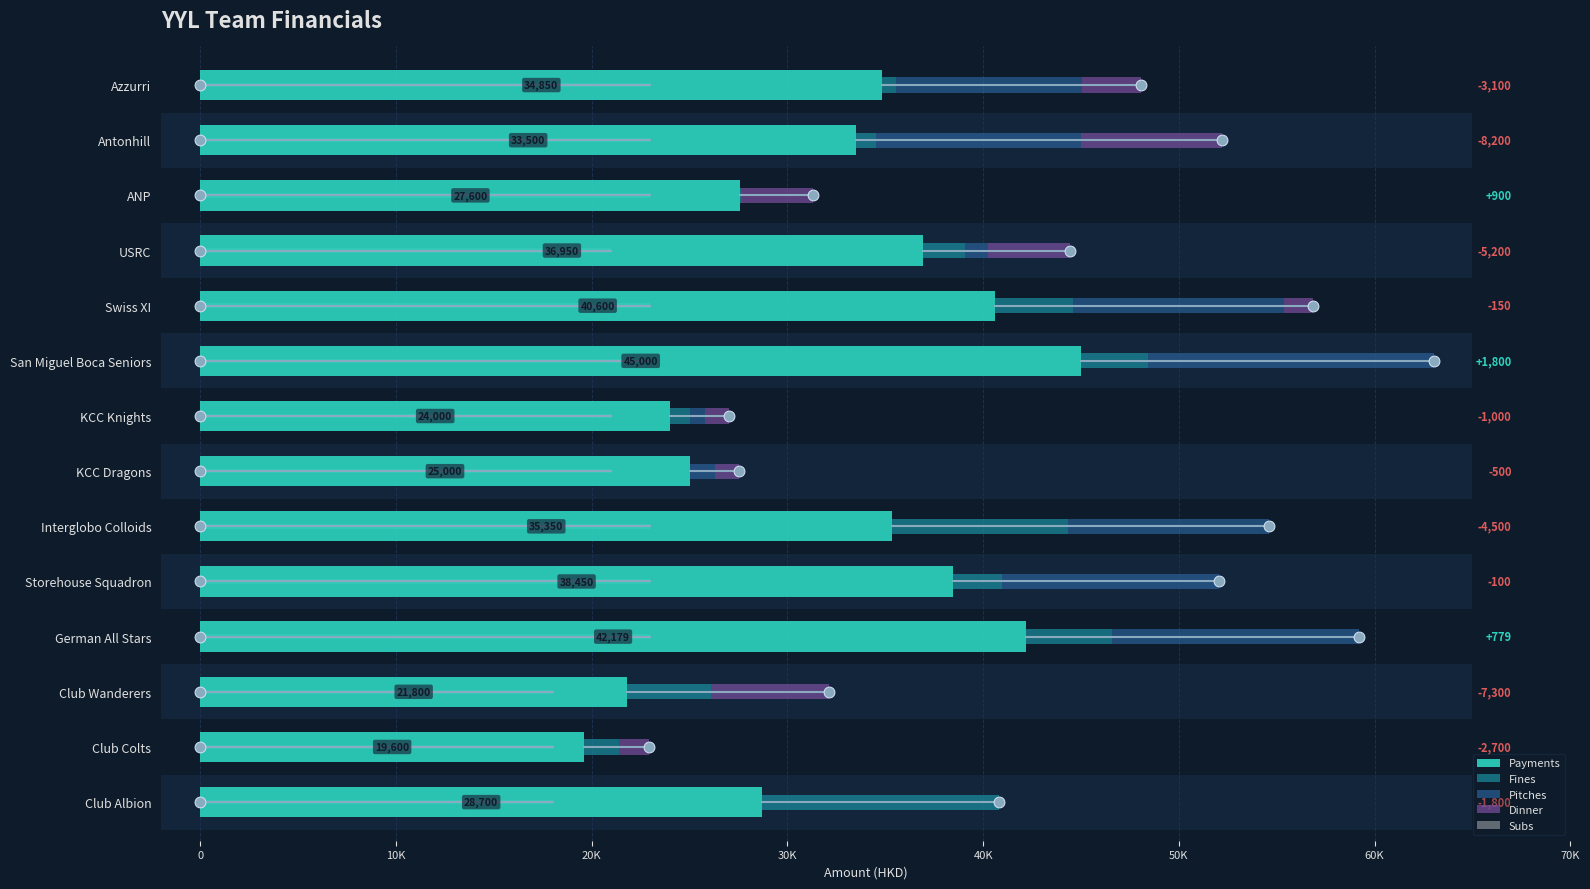

What are all the series names shown in the legend?

Payments, Fines, Pitches, Dinner, Subs